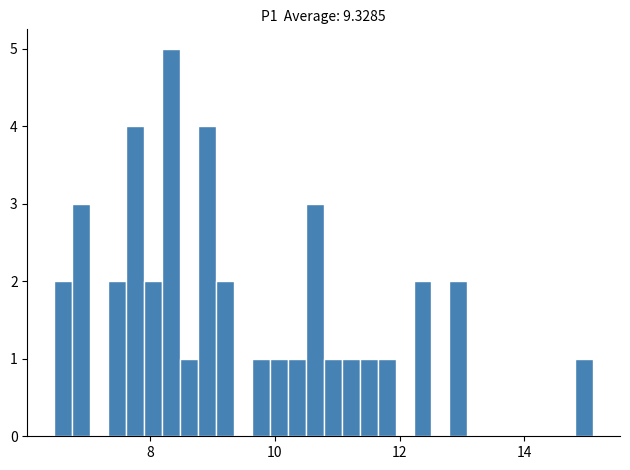

Read against the x-axis, roughly where is the centre of the tallest bar?

8.4